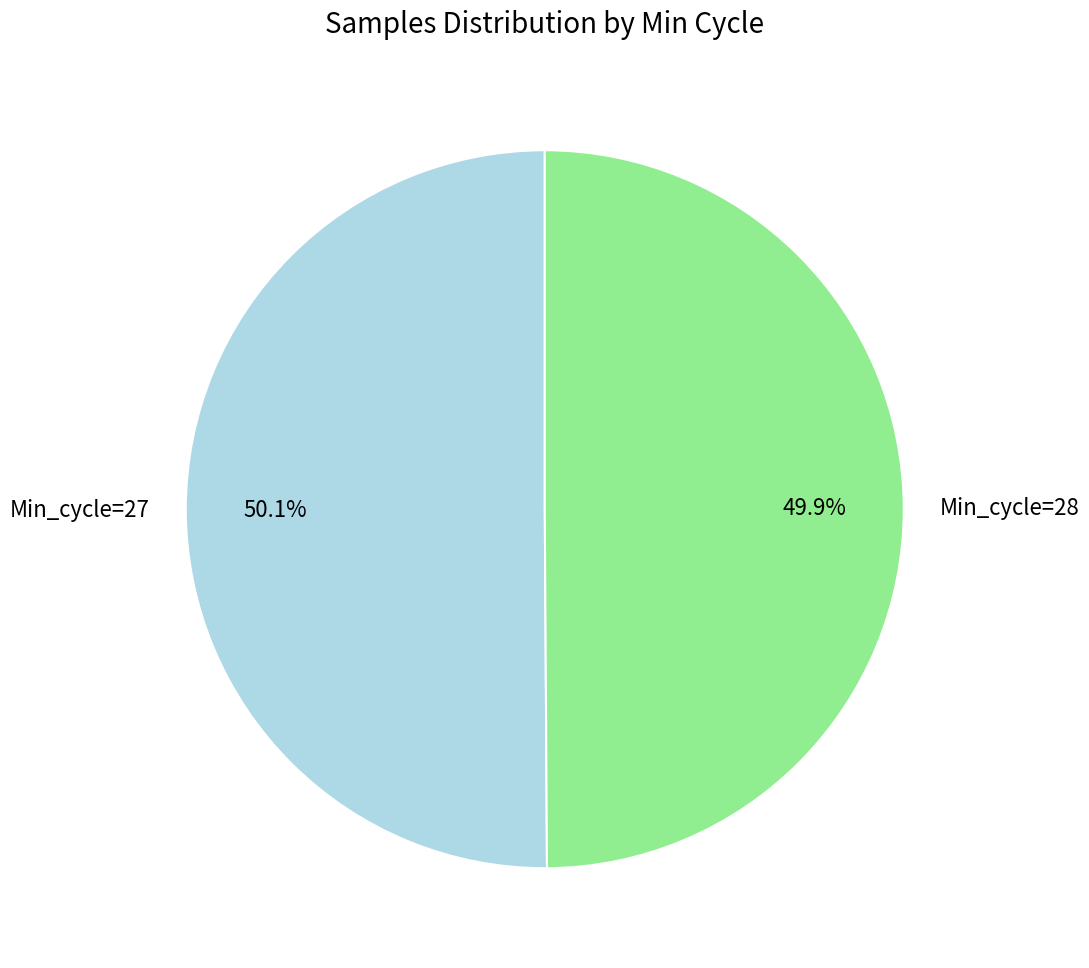

What percentage do Min_cycle=27 and Min_cycle=28 together represent?

100.0%